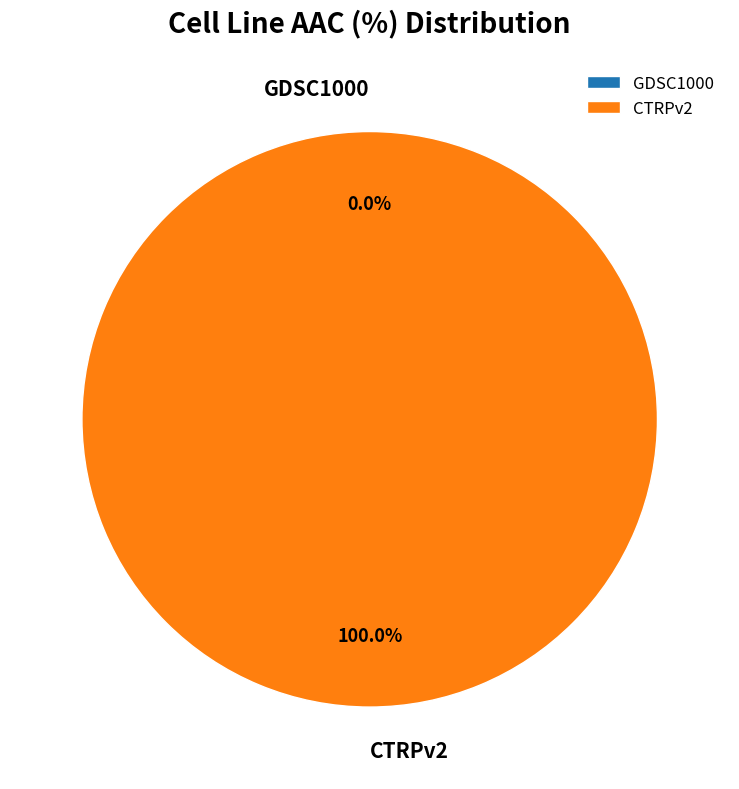

Which category has the smallest portion of the pie?

GDSC1000